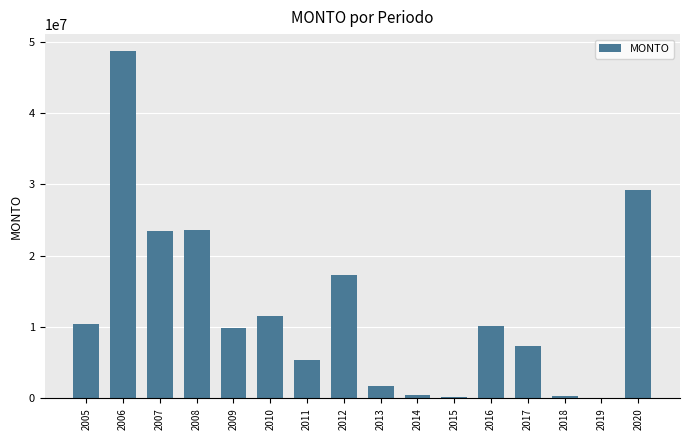

What is the maximum value shown in the chart?

48649707.2